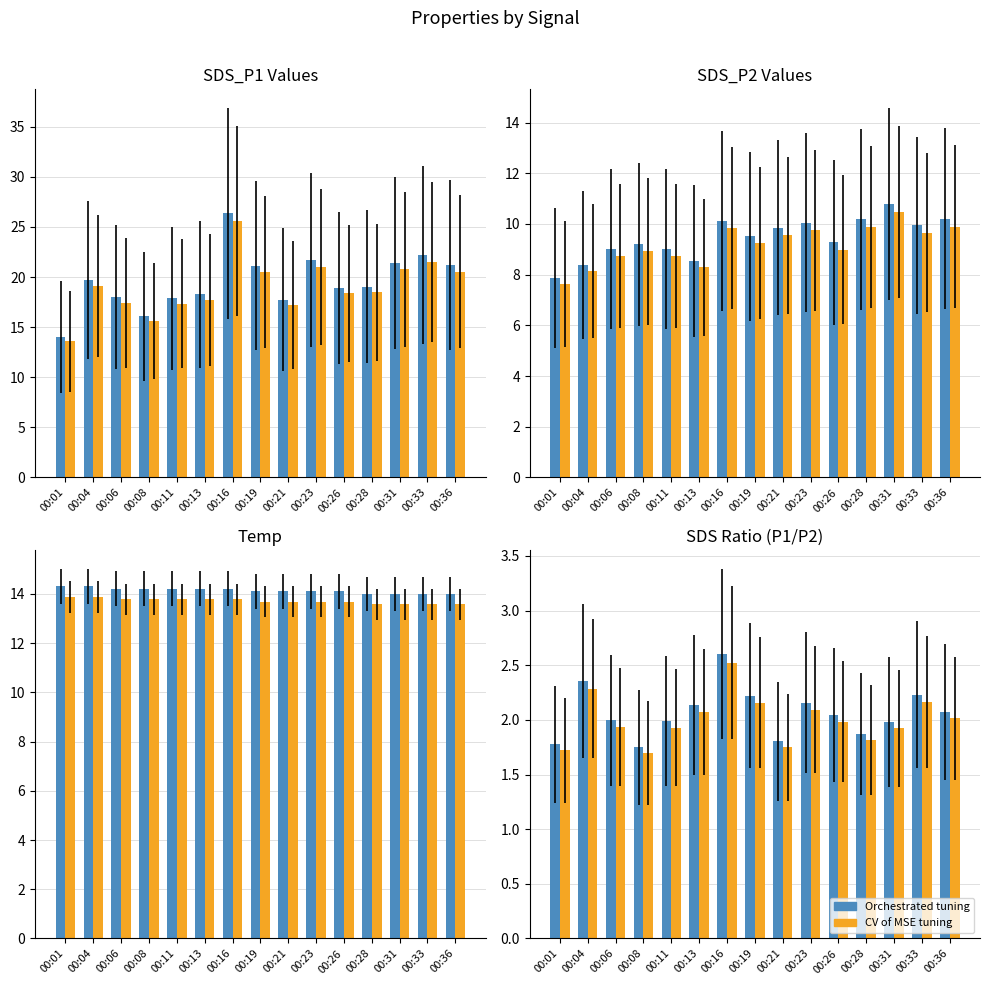

What is the value of the SDS_P1 bar at the 4th from the left?

9.2